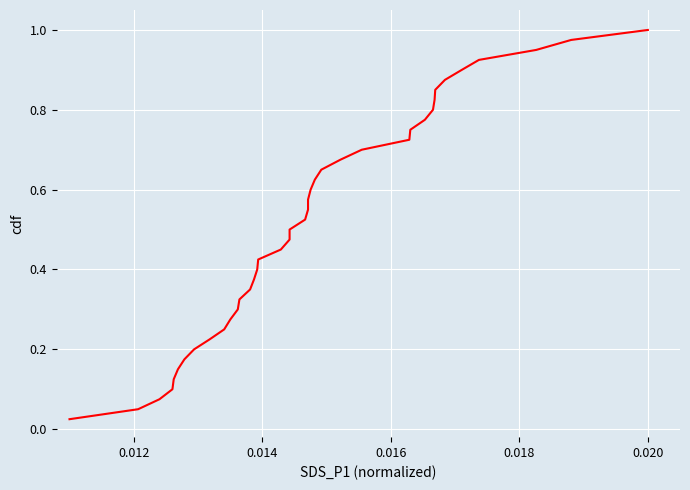

What is the difference between the maximum and minimum values?

1.0